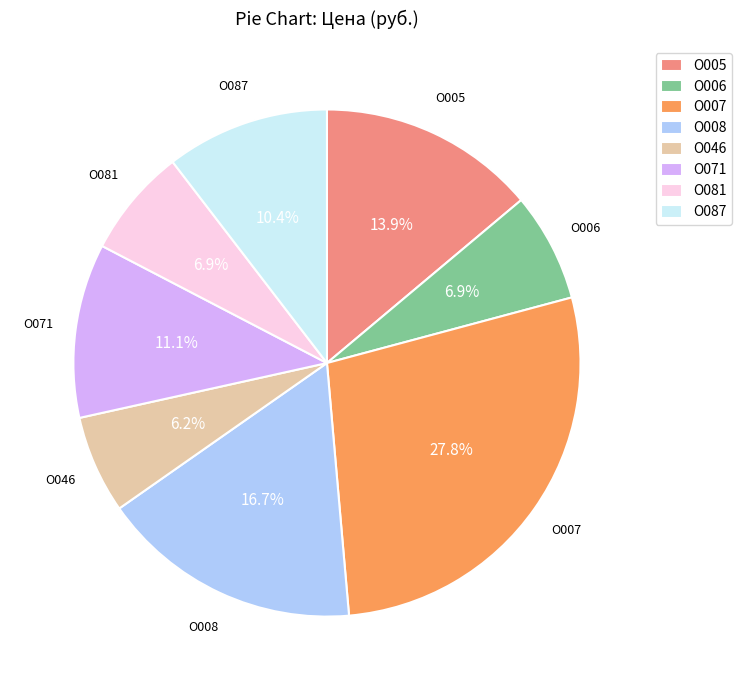

What is the ratio of the value at О071 to the value at О007?

0.4